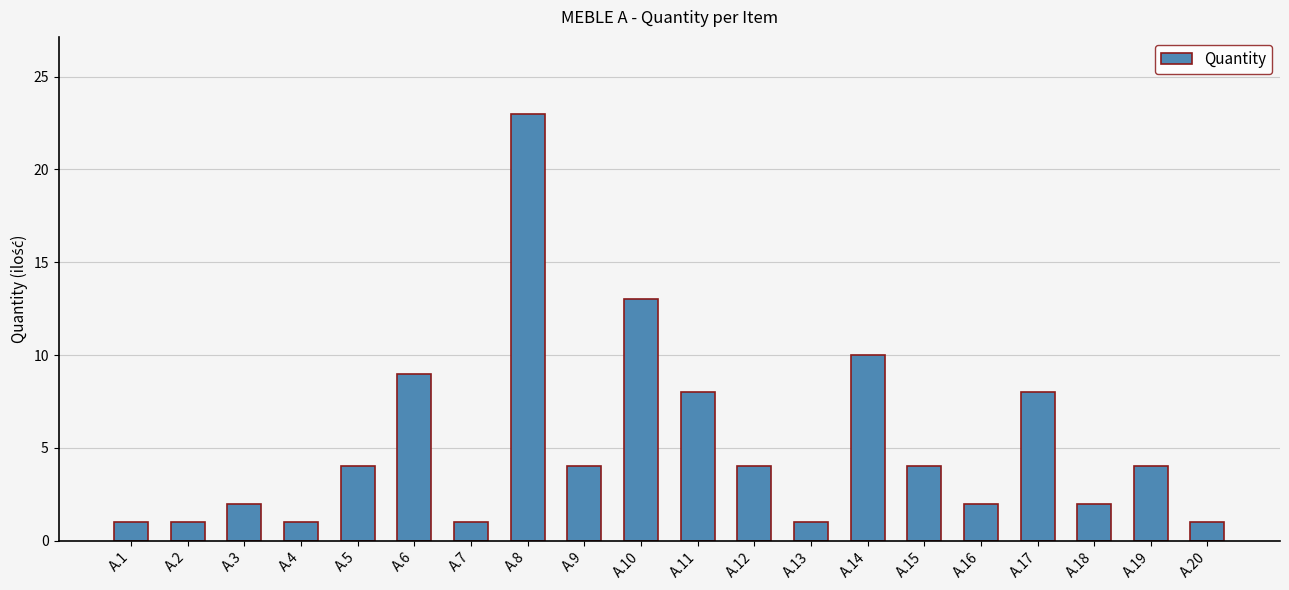

At which category does the chart reach its peak across all series?

A.8